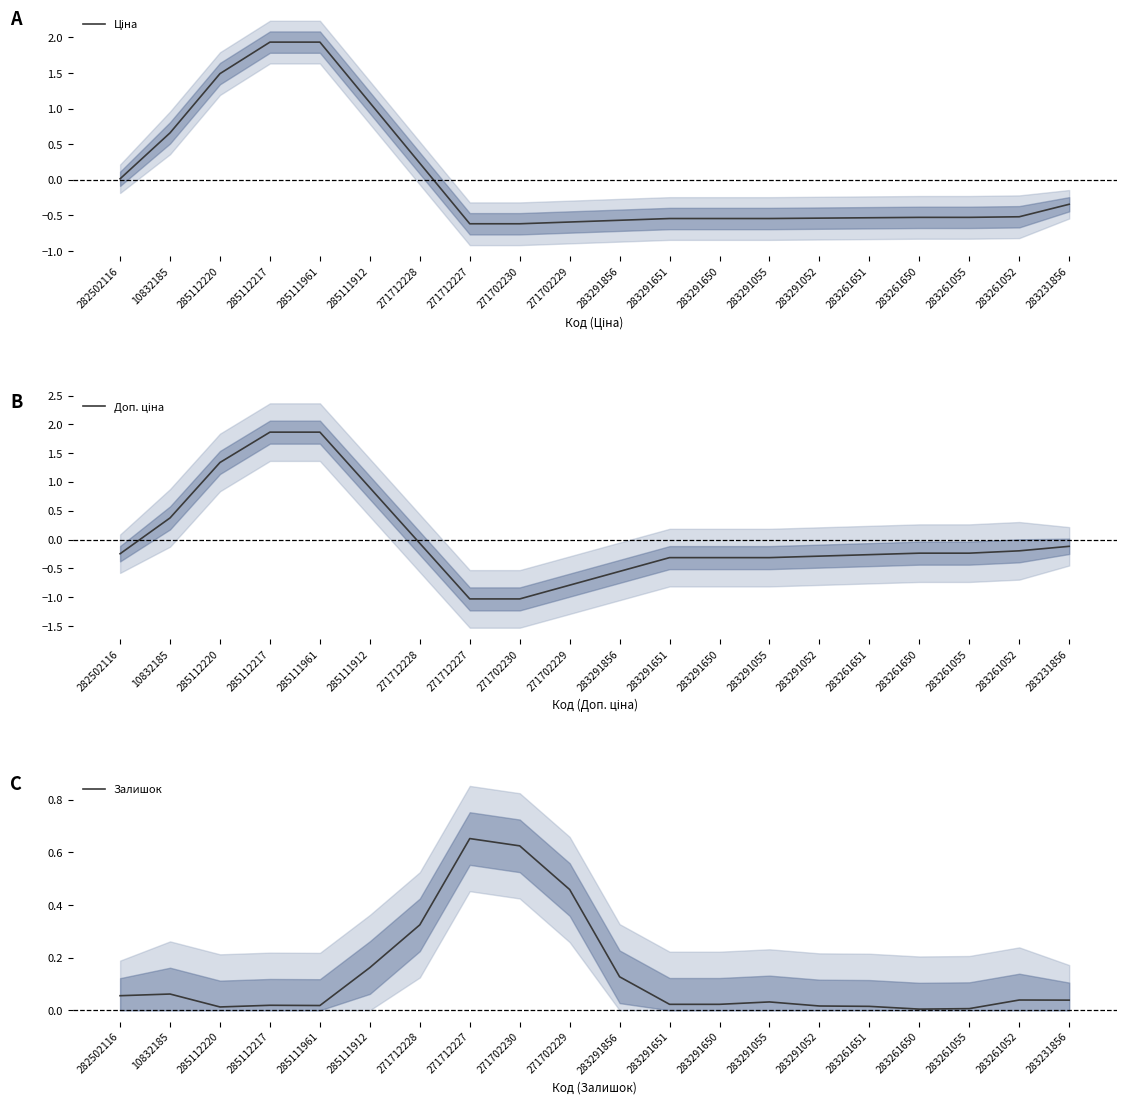

Reading right to left, what are all the values shown in this chart?

Ціна: 283231856=-0.3	283261052=-0.5	283261055=-0.5	283261650=-0.5	283261651=-0.5	283291052=-0.5	283291055=-0.5	283291650=-0.5	283291651=-0.5	283291856=-0.6	271702229=-0.6	271702230=-0.6	271712227=-0.6	271712228=0.2	285111912=1.1	285111961=1.9	285112217=1.9	285112220=1.5	10832185=0.7	282502116=0.0
Доп. ціна: 283231856=-0.1	283261052=-0.2	283261055=-0.2	283261650=-0.2	283261651=-0.3	283291052=-0.3	283291055=-0.3	283291650=-0.3	283291651=-0.3	283291856=-0.6	271702229=-0.8	271702230=-1.0	271712227=-1.0	271712228=-0.1	285111912=0.9	285111961=1.9	285112217=1.9	285112220=1.3	10832185=0.4	282502116=-0.2
Залишок: 283231856=0.0	283261052=0.0	283261055=0.0	283261650=0.0	283261651=0.0	283291052=0.0	283291055=0.0	283291650=0.0	283291651=0.0	283291856=0.1	271702229=0.5	271702230=0.6	271712227=0.7	271712228=0.3	285111912=0.2	285111961=0.0	285112217=0.0	285112220=0.0	10832185=0.1	282502116=0.1